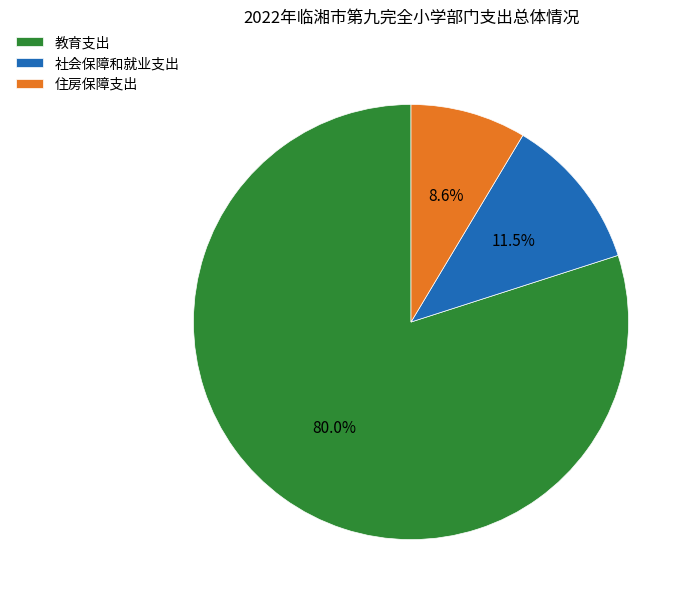

Is it true that 住房保障支出 is 9% of the pie?

True